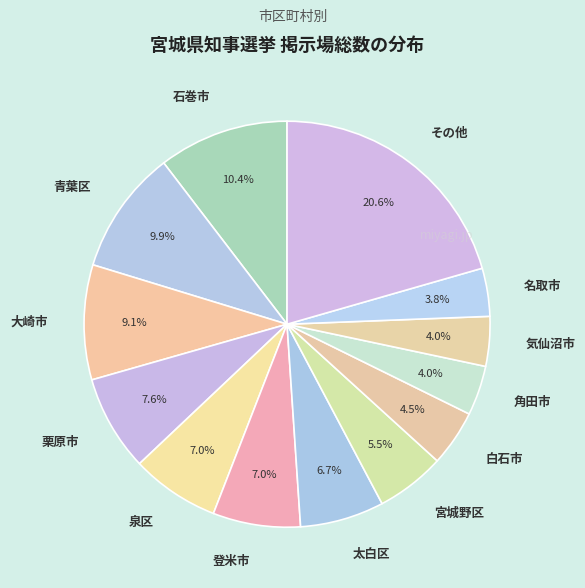

How many slices are in this pie chart?

13